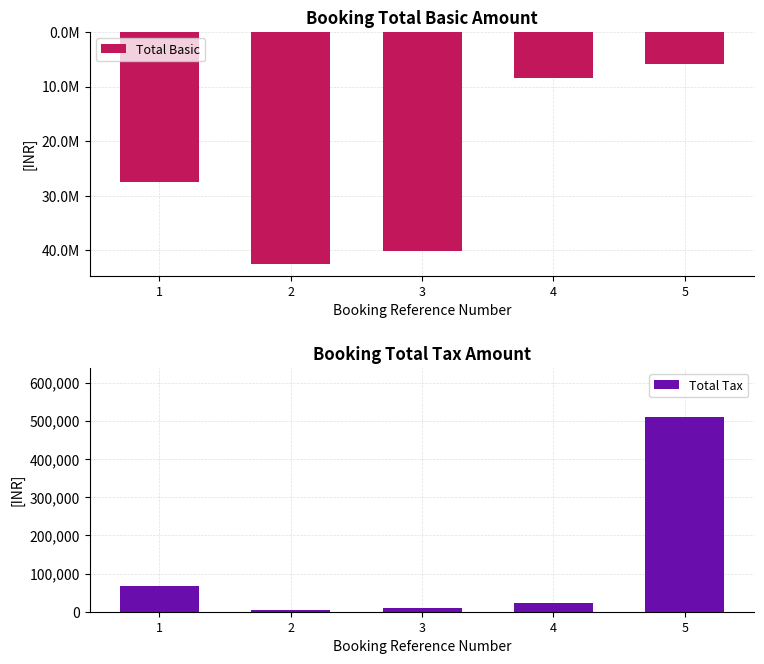

At how many categories does at least one series exceed 25344565?

3